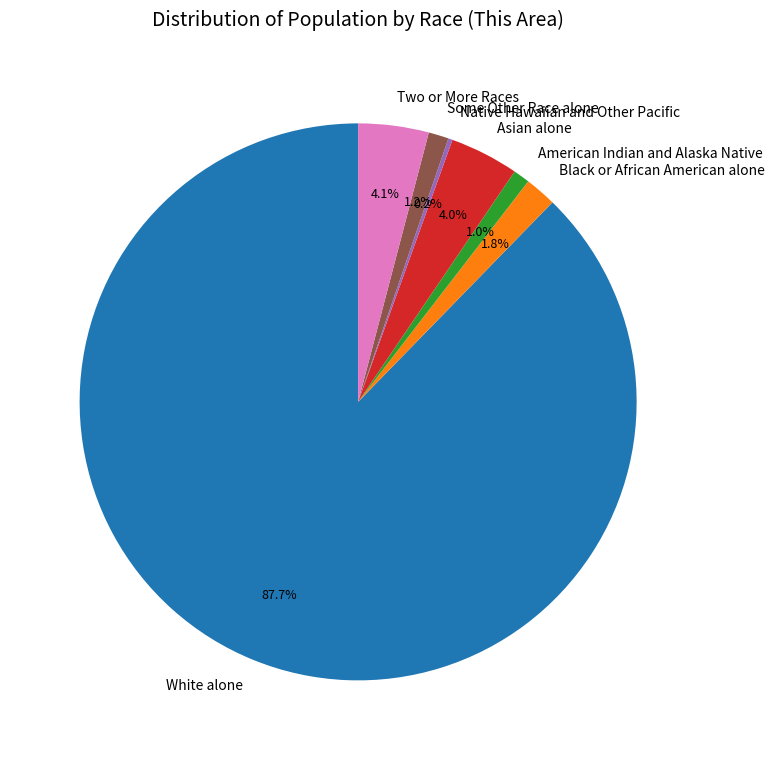

Which slice is the largest?

White alone